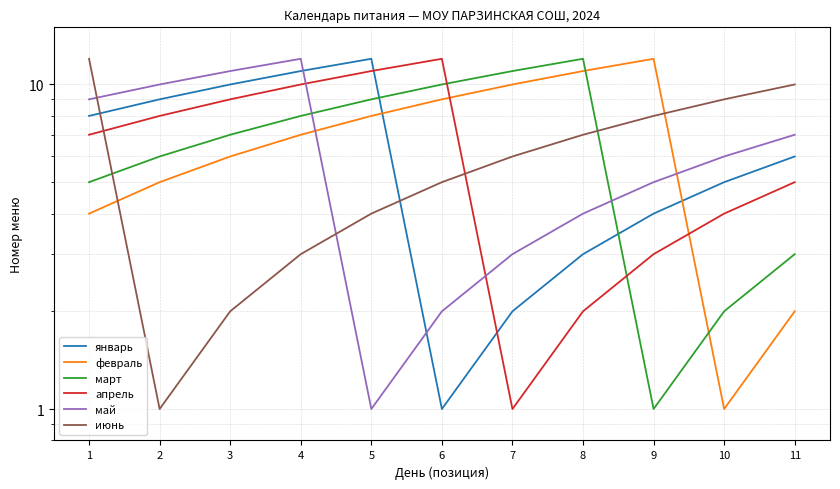

What is the value of the март point at the 9th from the left?

1